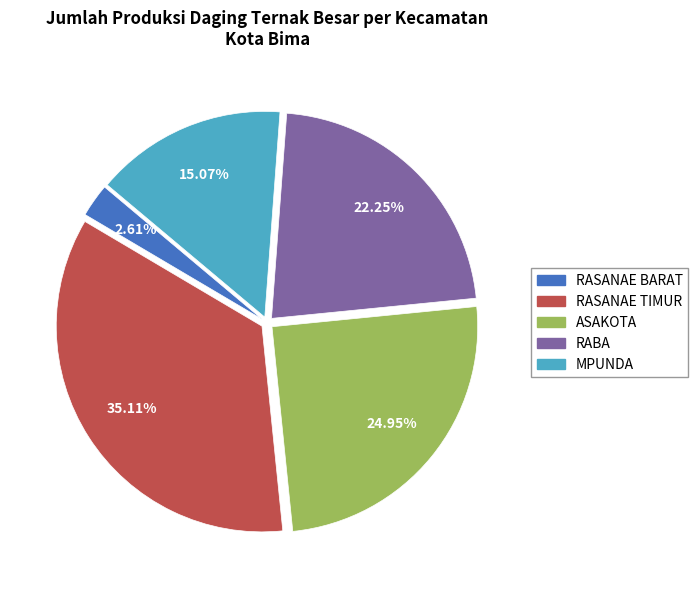

Is there any slice that represents more than half of the pie?

No